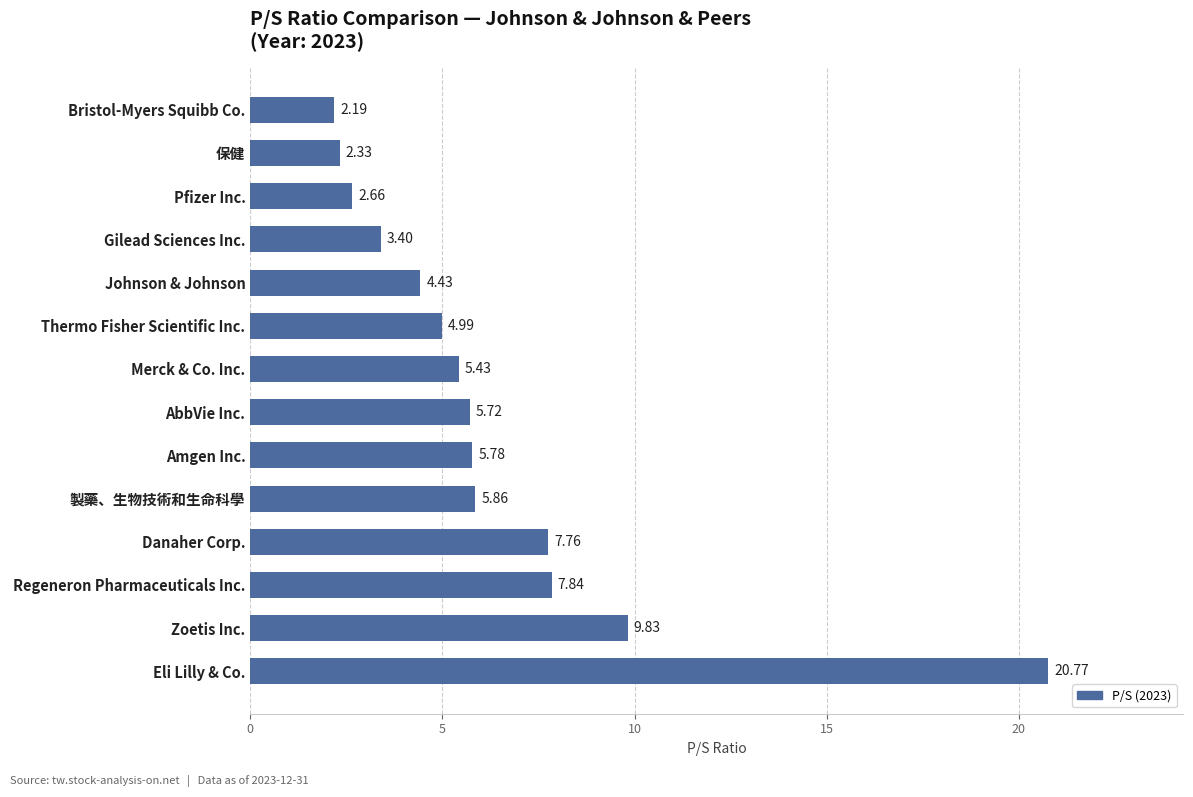

Rank the categories by value from highest to lowest.

Eli Lilly & Co., Zoetis Inc., Regeneron Pharmaceuticals Inc., Danaher Corp., 製藥、生物技術和生命科學, Amgen Inc., AbbVie Inc., Merck & Co. Inc., Thermo Fisher Scientific Inc., Johnson & Johnson, Gilead Sciences Inc., Pfizer Inc., 保健, Bristol-Myers Squibb Co.